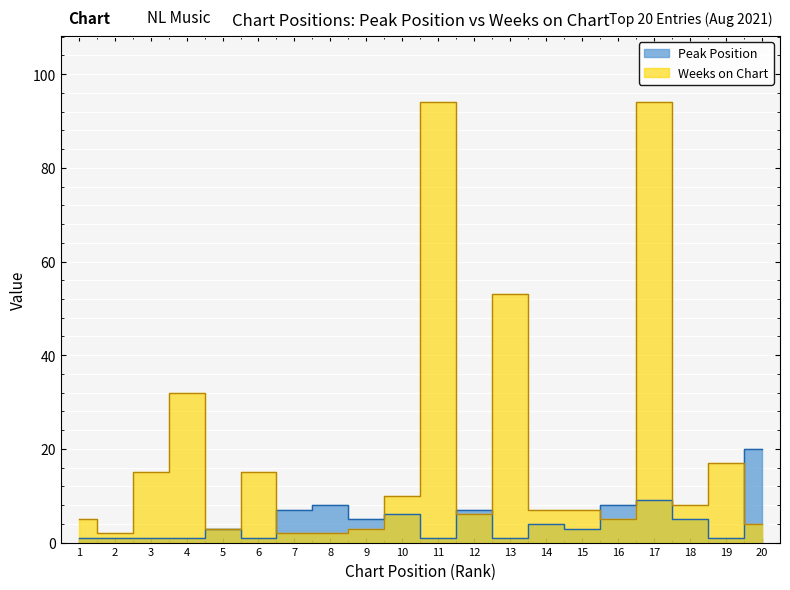

Between 7 and 4, which is larger?

7